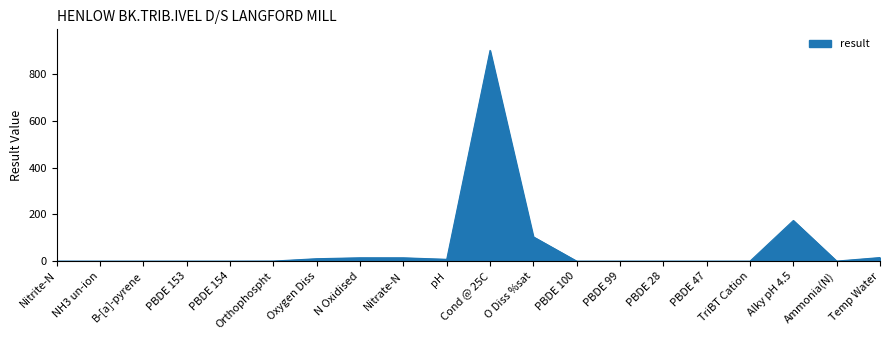

The chart shows a value of 0.0 at PBDE 153. True or false?

True